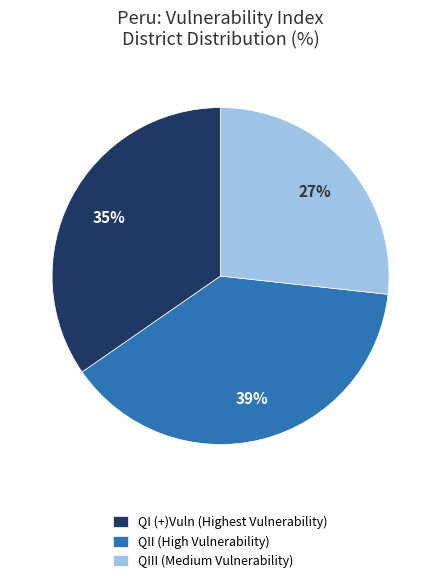

What is the smallest slice in the pie chart?

QIII (Medium Vulnerability)